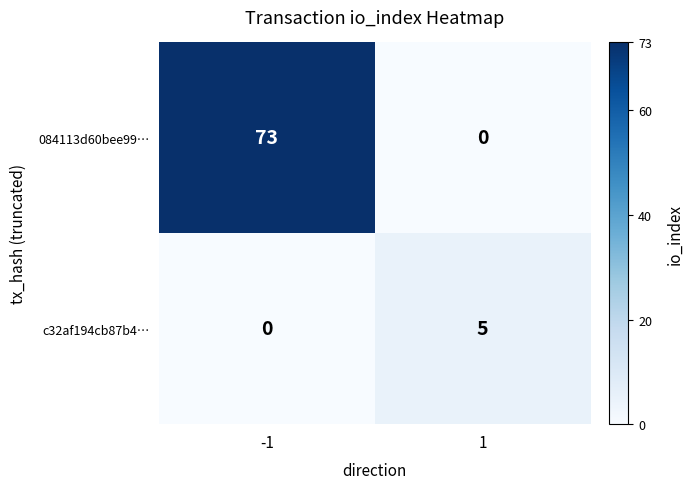

Which series changed the most between -1 and 1?

084113d60bee99…